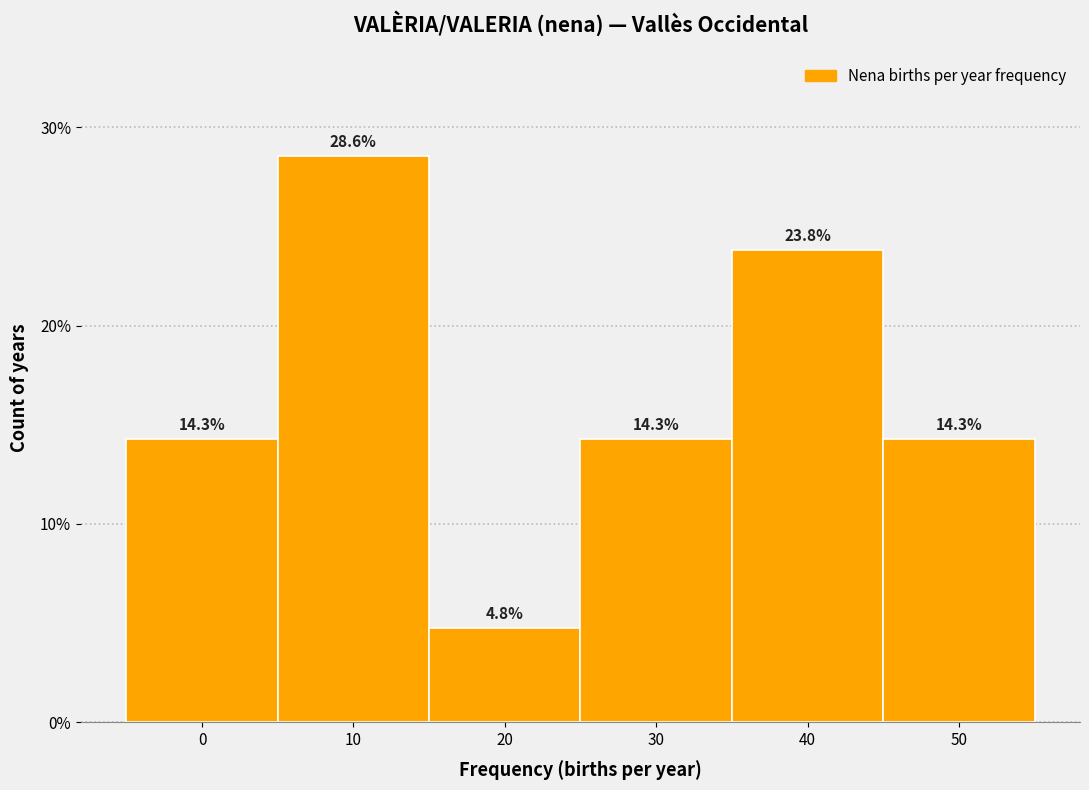

Reading right to left, transcribe all the data shown in this chart.

50=14.3	40=23.8	30=14.3	20=4.8	10=28.6	0=14.3